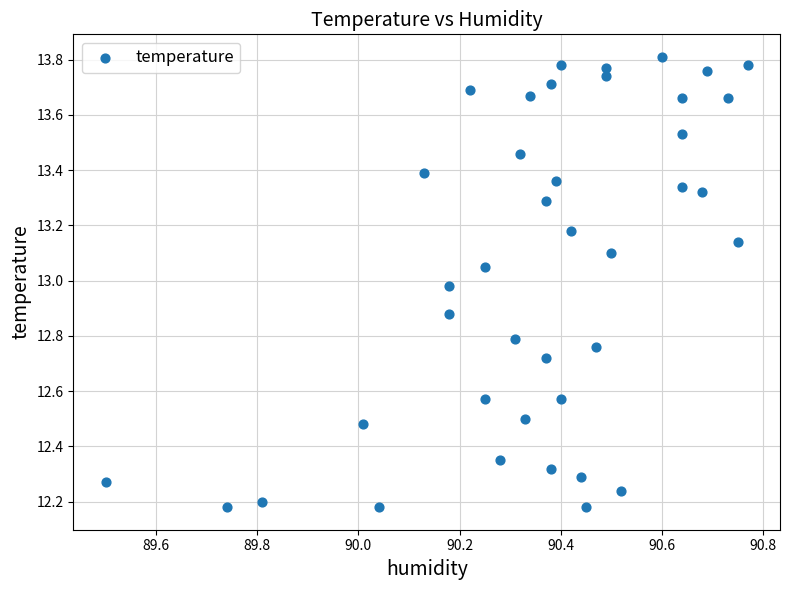

What is the range of X values (max minus min)?

1.3